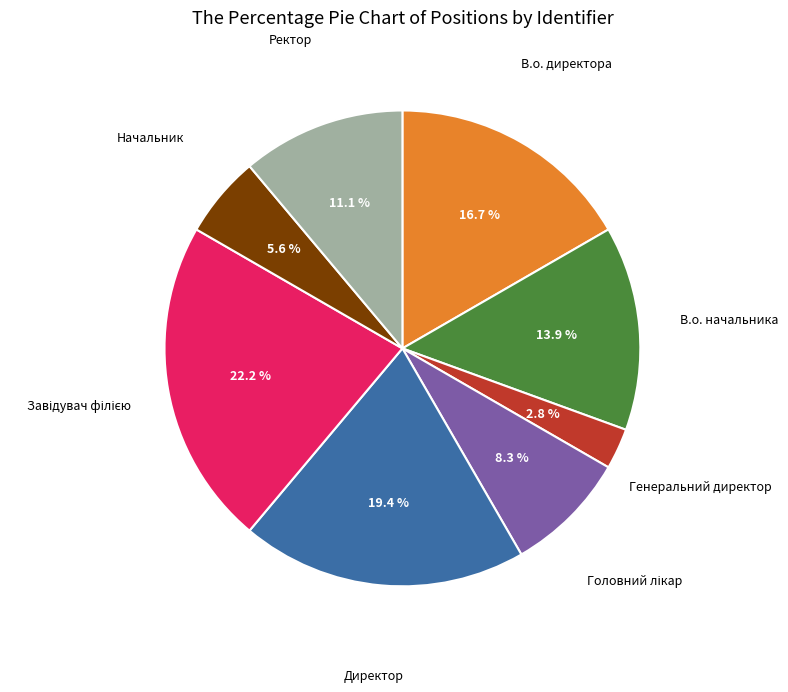

Is there any slice that represents more than half of the pie?

No